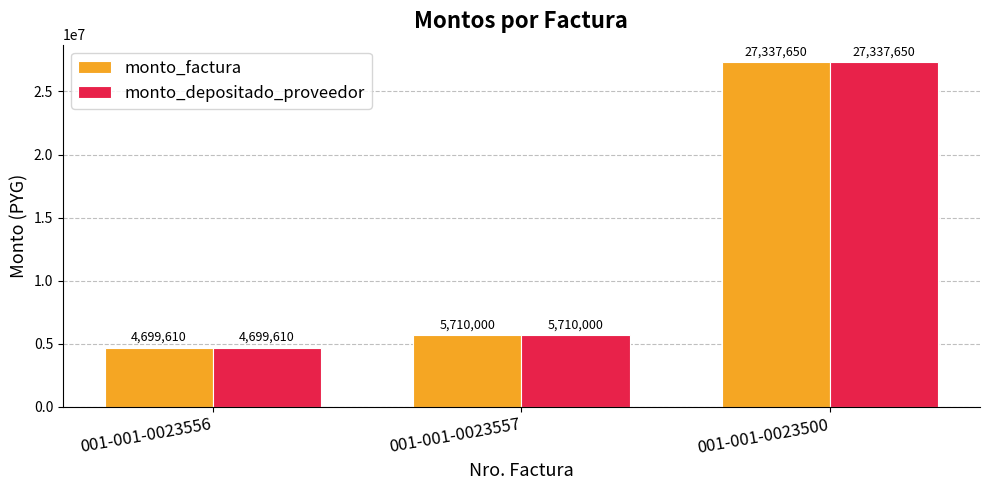

What is the highest value of the monto_depositado_proveedor series?

27337650